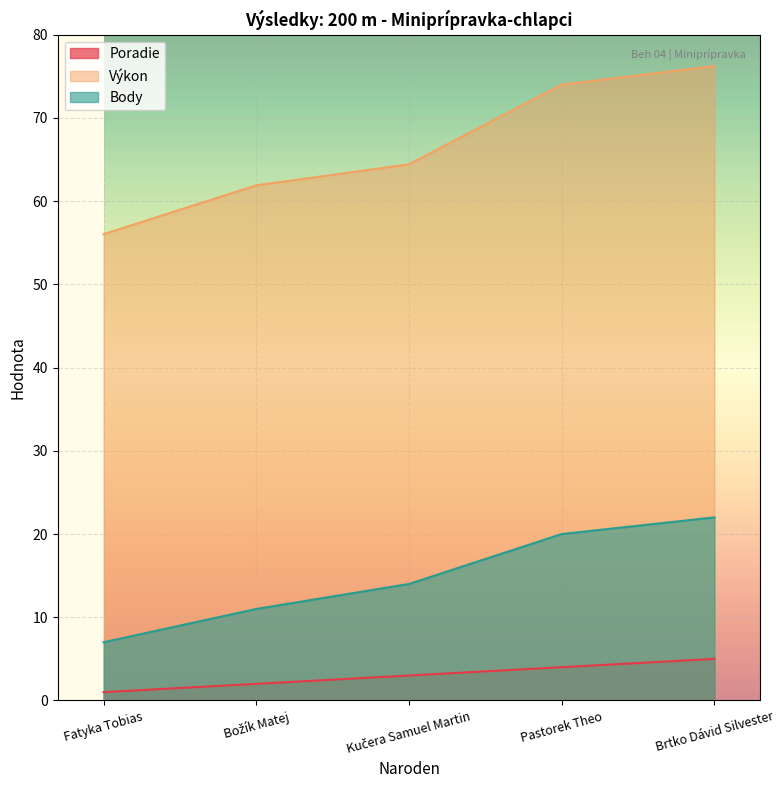

Reading right to left, extract all data points from this chart.

Poradie: 5.0	4.0	3.0	2.0	1.0
Výkon: 76.2	74.0	64.4	61.9	56.0
Body: 22.0	20.0	14.0	11.0	7.0